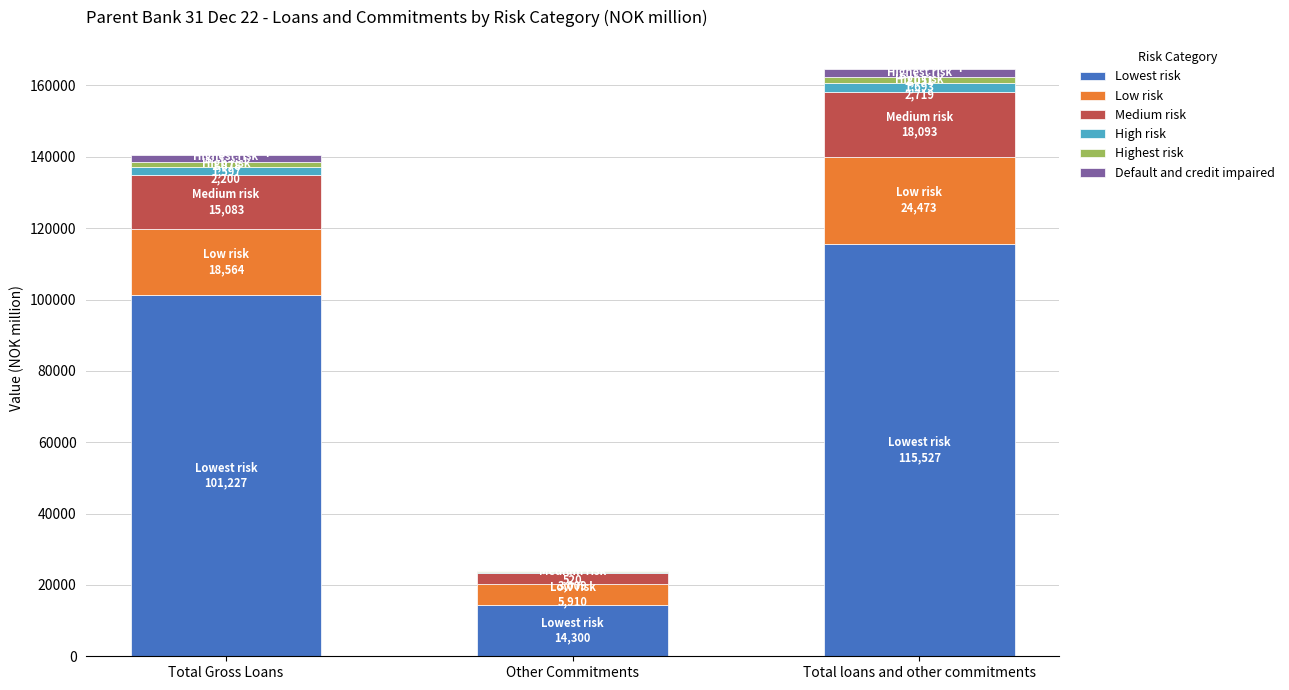

At which category is the sum across all series the highest?

Total loans and other commitments